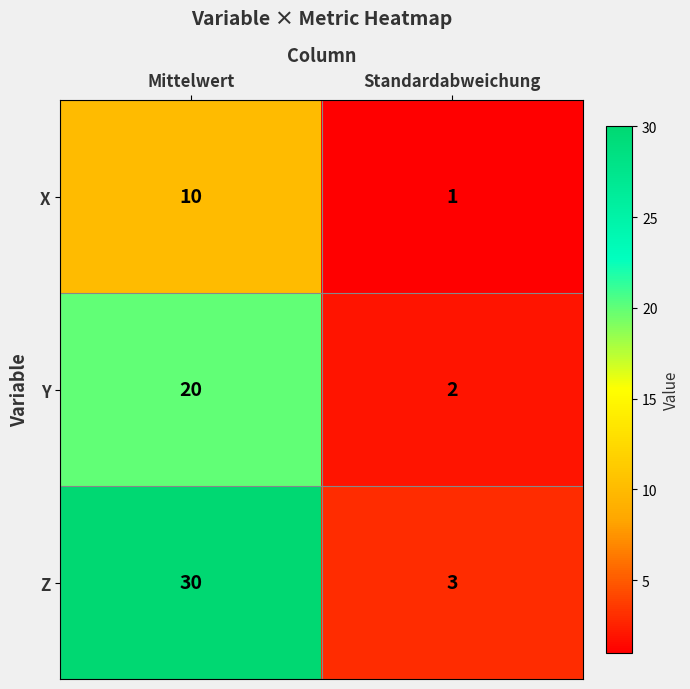

Where is X nearest to the value 5?

Standardabweichung